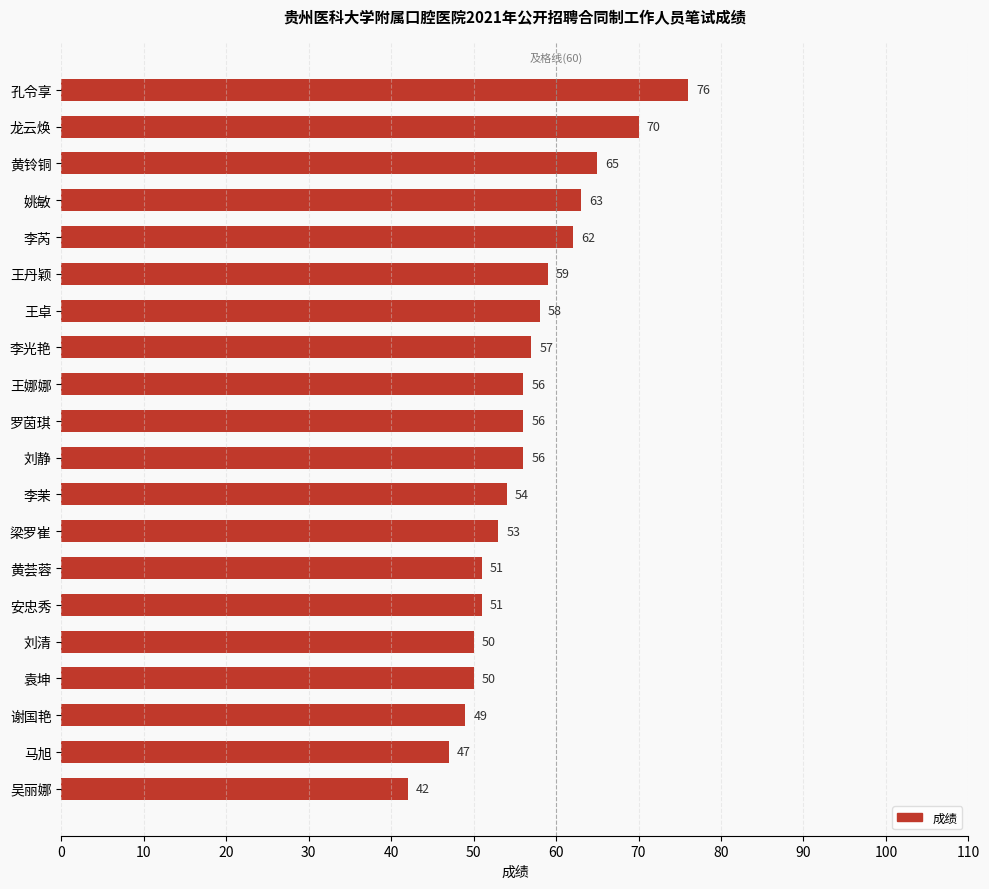

What is the value of the 15th bar from the top?

51